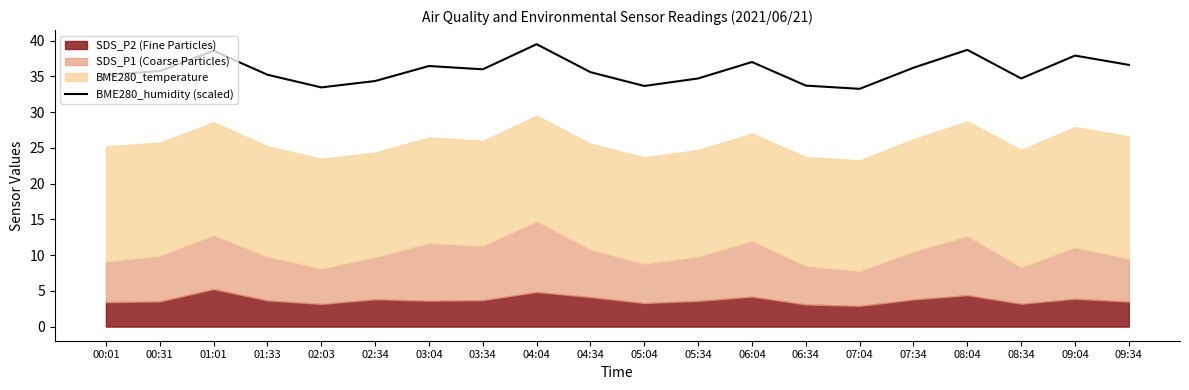

Which has a higher value, 03:34 or 00:31?

03:34